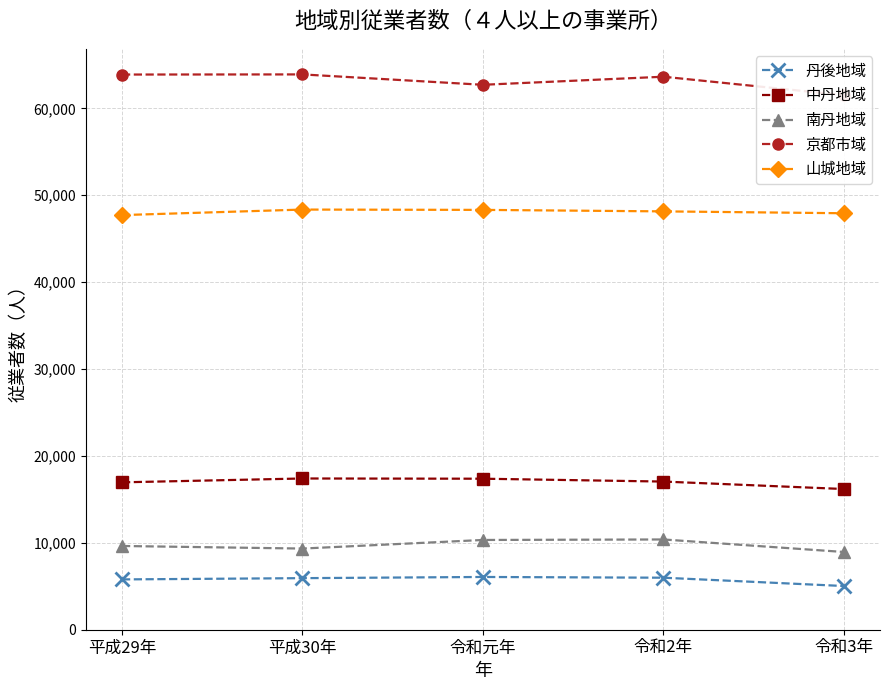

List the series in order of their peak value, highest first.

京都市域, 山城地域, 中丹地域, 南丹地域, 丹後地域